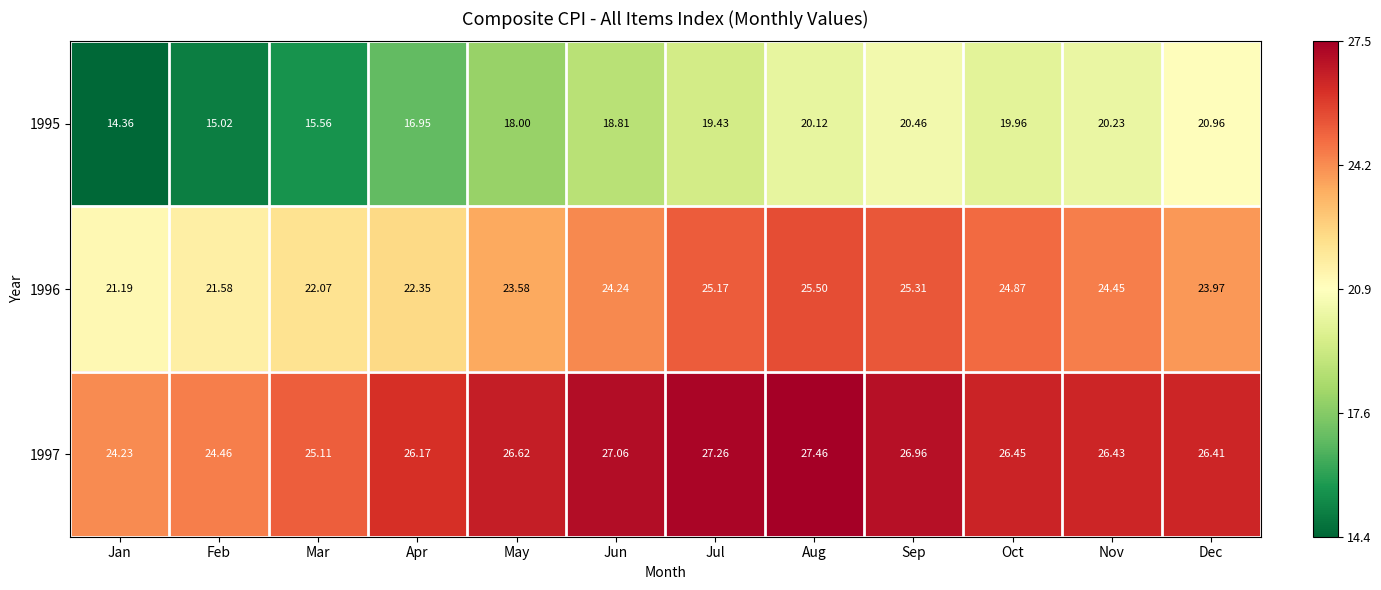

How many data points in 1996 are above 24?

6